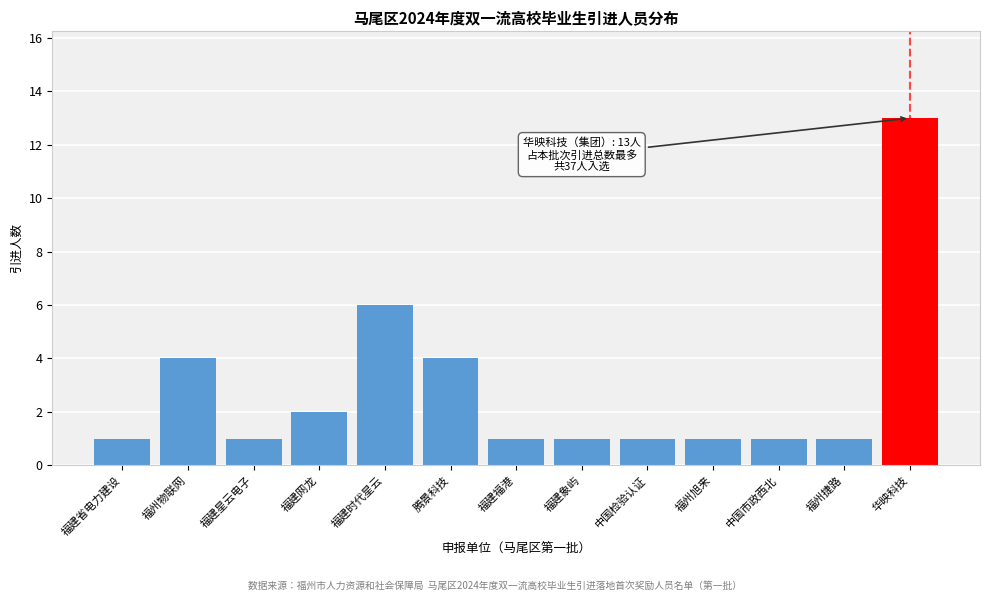

Reading left to right, what are all the values shown in this chart?

1	4	1	2	6	4	1	1	1	1	1	1	13